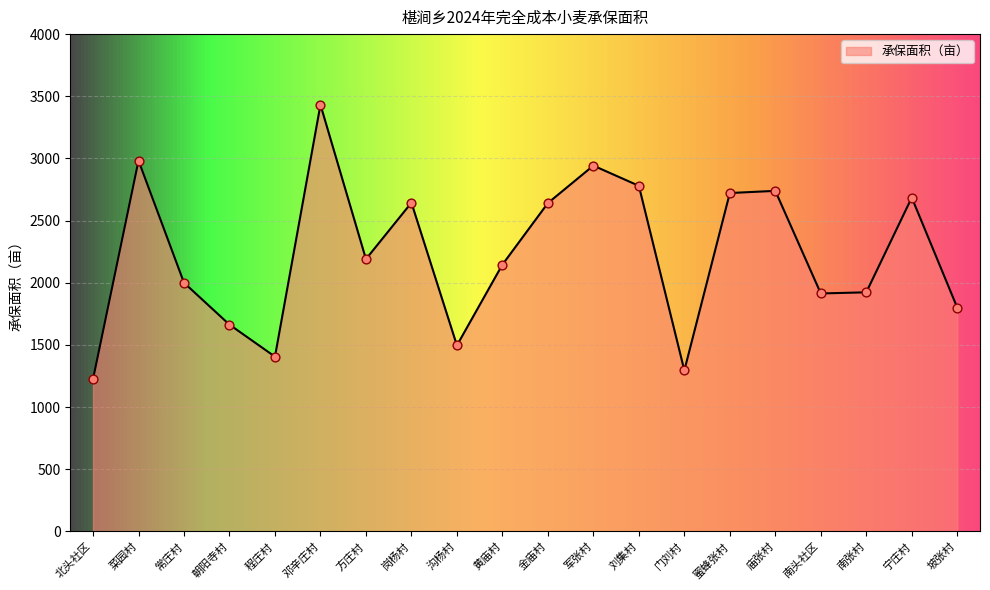

What is the ratio of the value at 坡张村 to the value at 南张村?

0.9